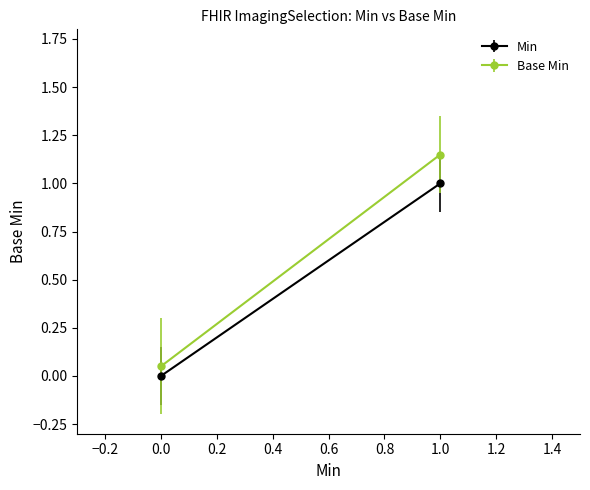

Is it true that the value at 12 is 1?

False